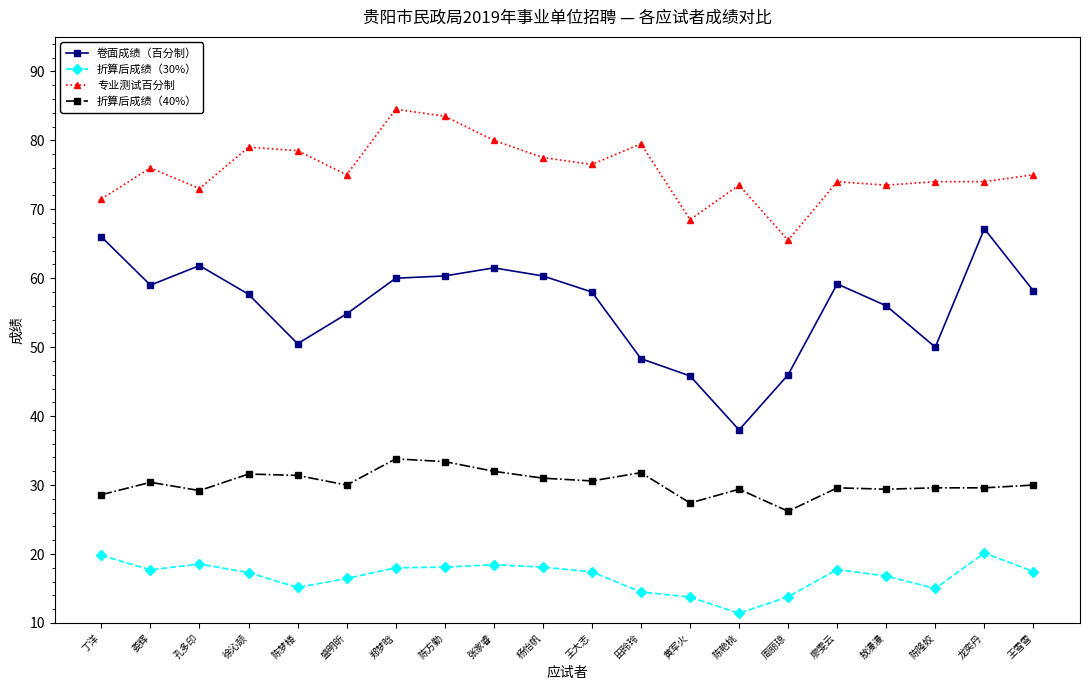

List the series in order of their peak value, lowest first.

折算后成绩（30%）, 折算后成绩（40%）, 卷面成绩（百分制）, 专业测试百分制